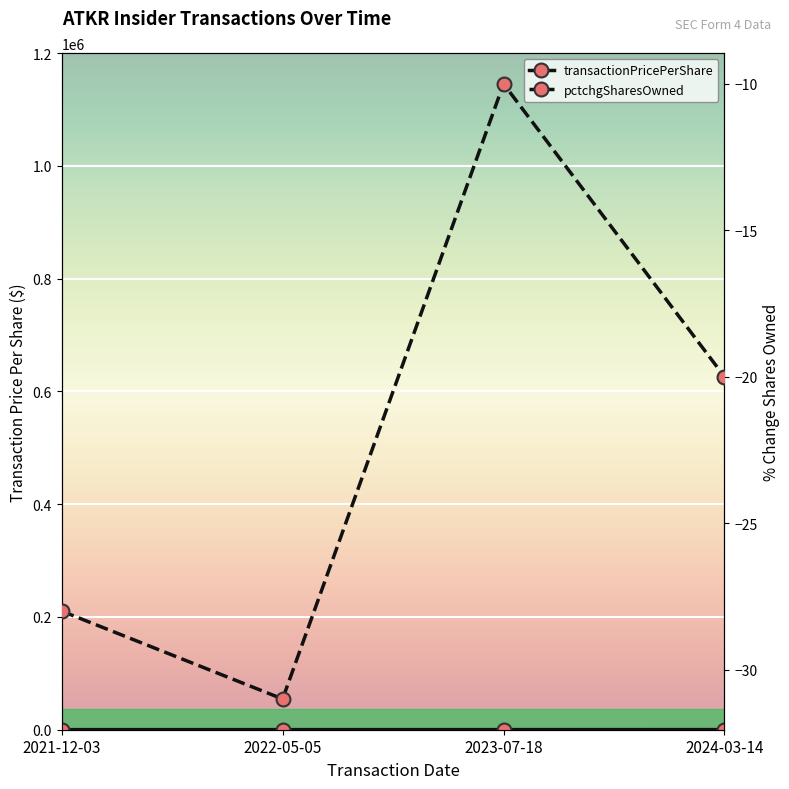

Which series has the widest spread of values?

transactionPricePerShare